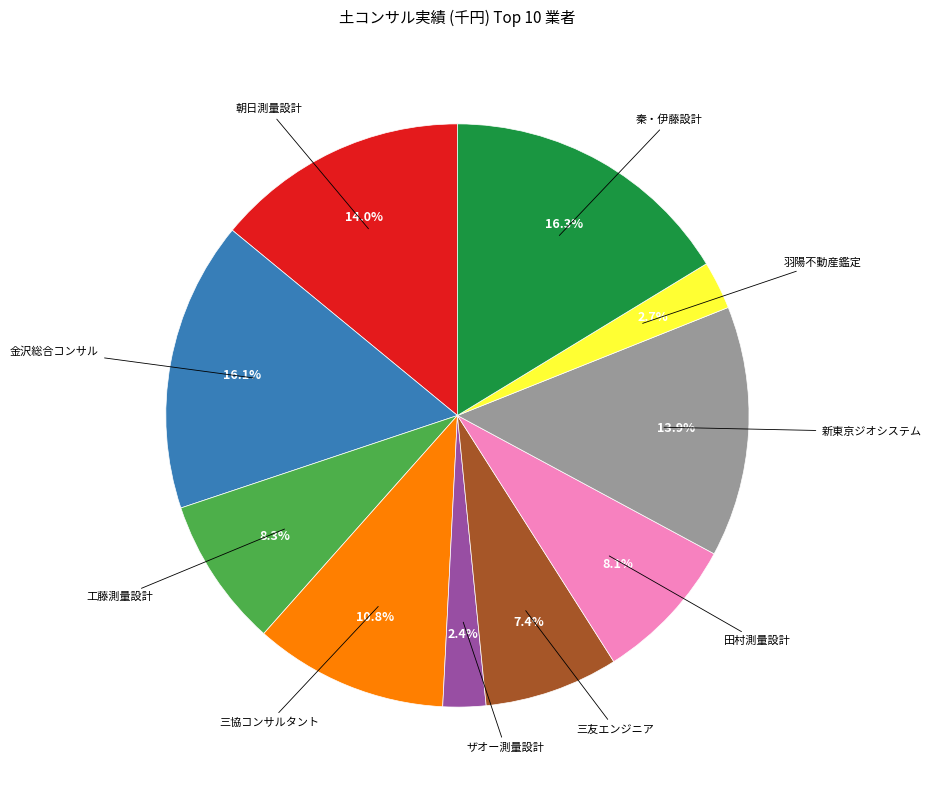

Is 羽陽不動産鑑定 the majority of the pie?

No